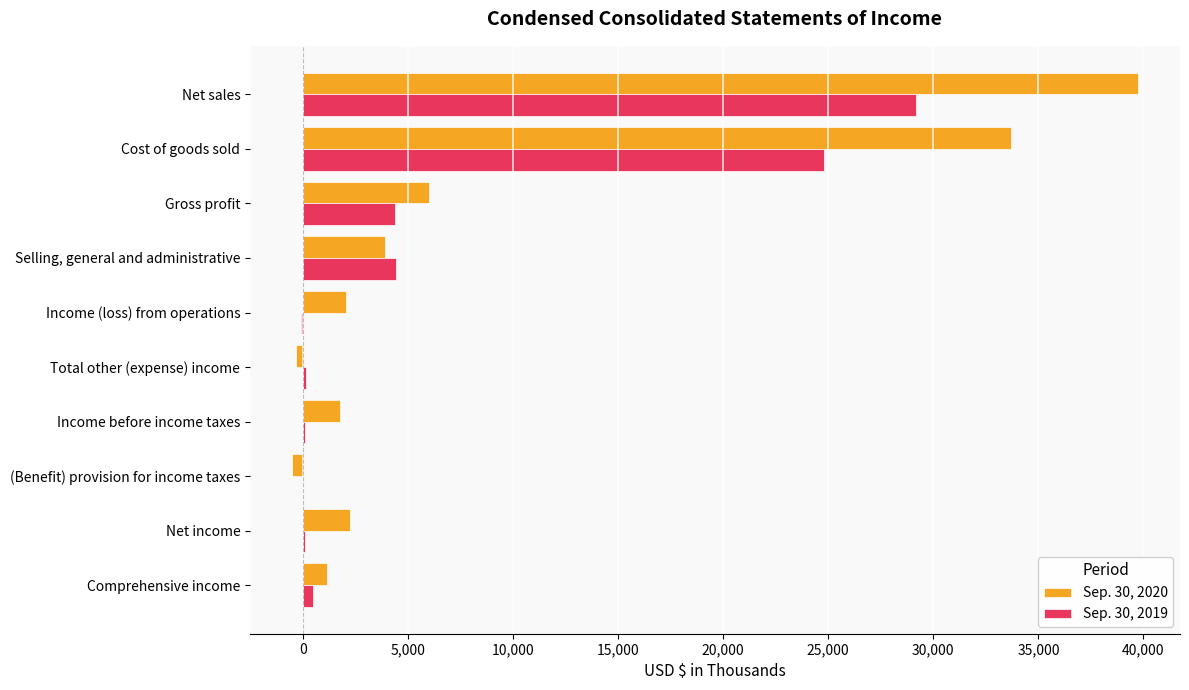

How many series are shown in this chart?

2